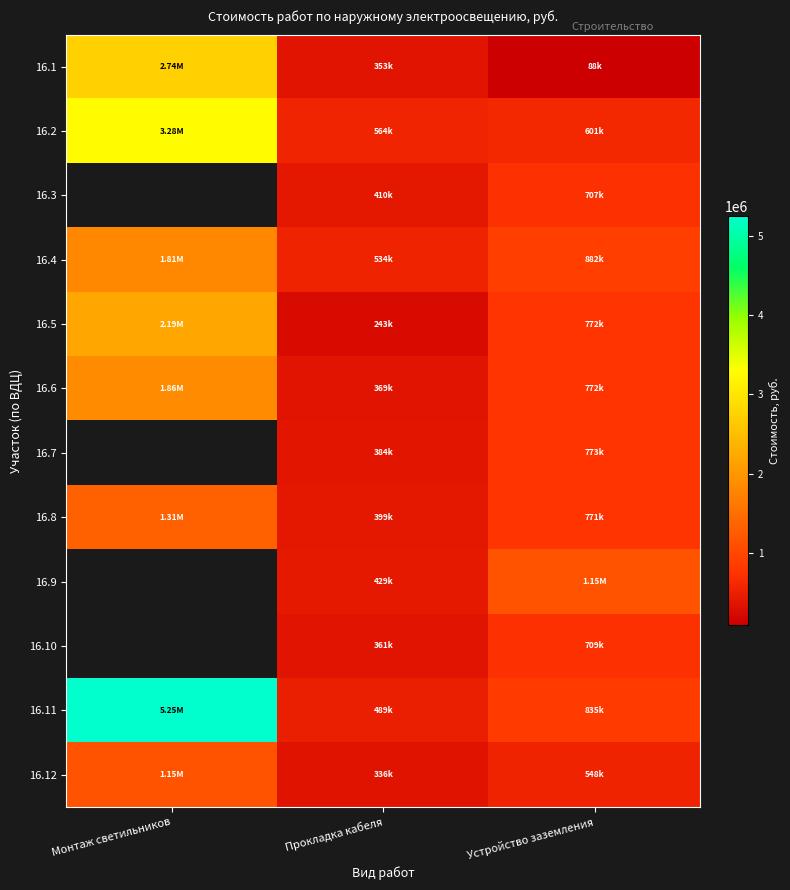

Which series has the largest range (max minus min)?

16.11